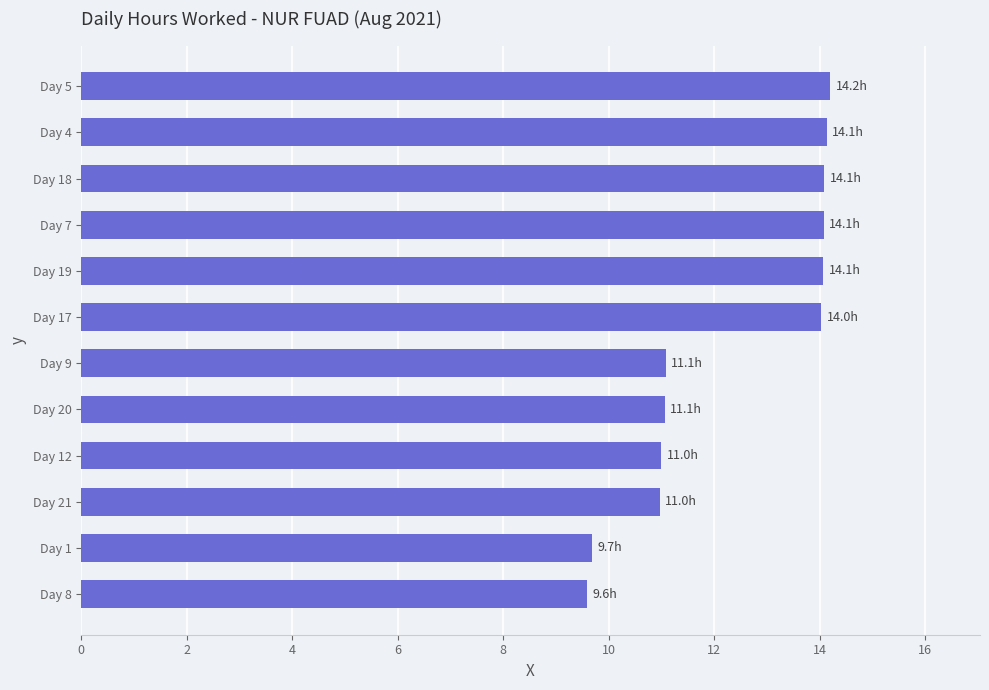

What is the ratio of the value at Day 8 to the value at Day 18?

0.7